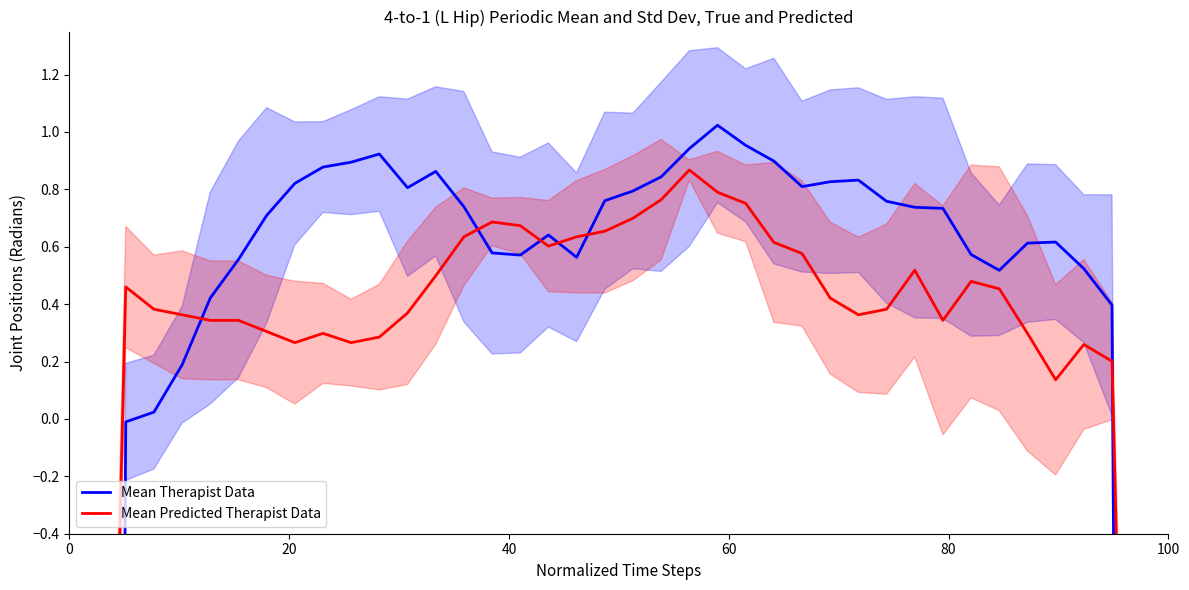

Count the number of categories in the chart.

40